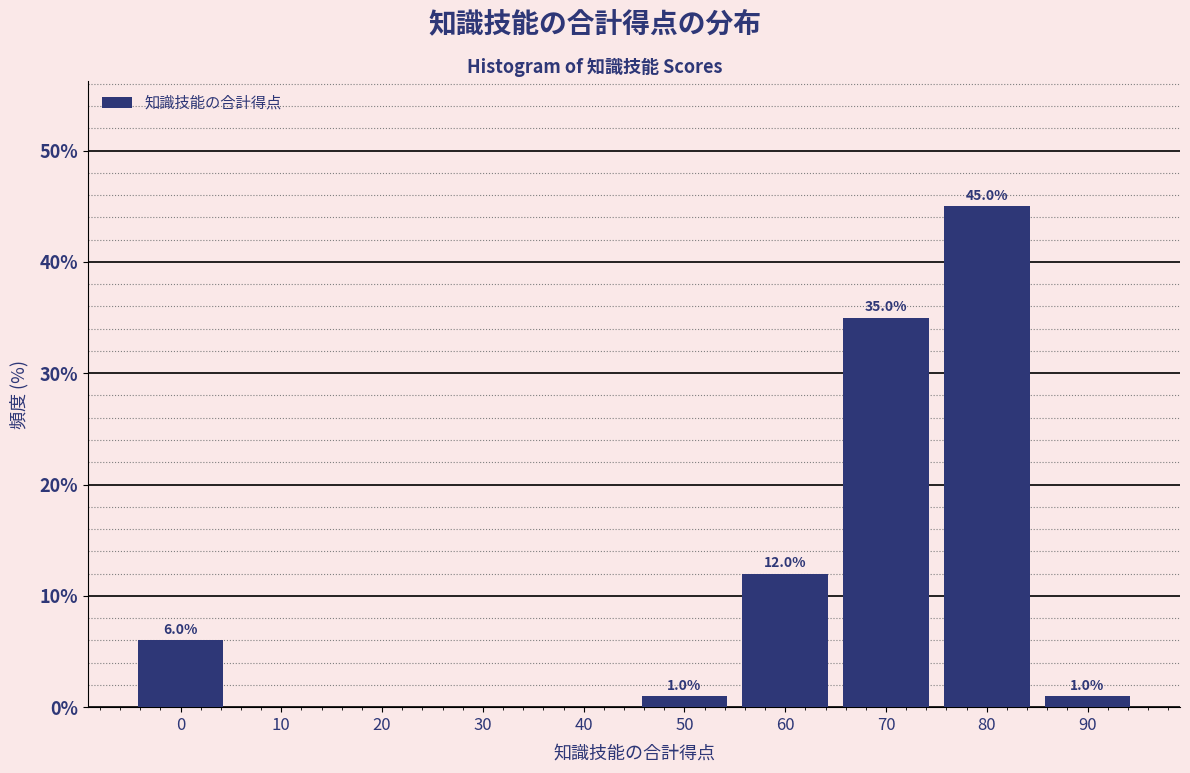

Reading right to left, what are all the values shown in this chart?

90=1	80=45	70=35	60=12	50=1	40=0	30=0	20=0	10=0	0=6